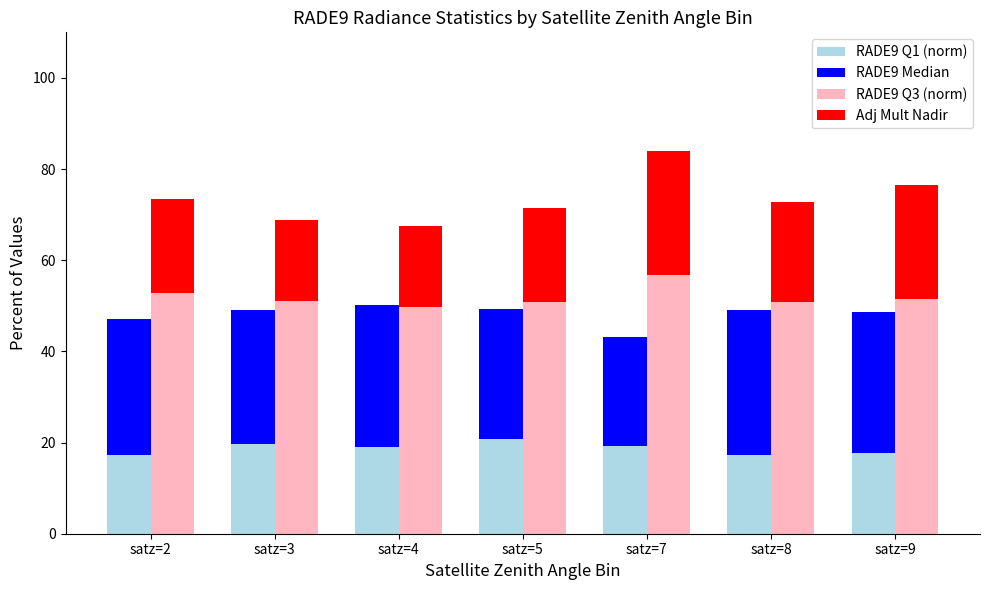

Count the number of data series in this chart.

4